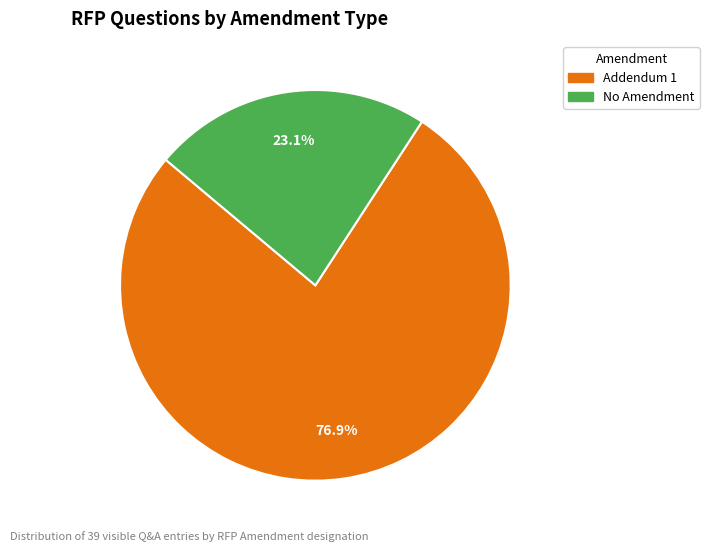

The Addendum 1 slice represents 48% of the pie. True or false?

False